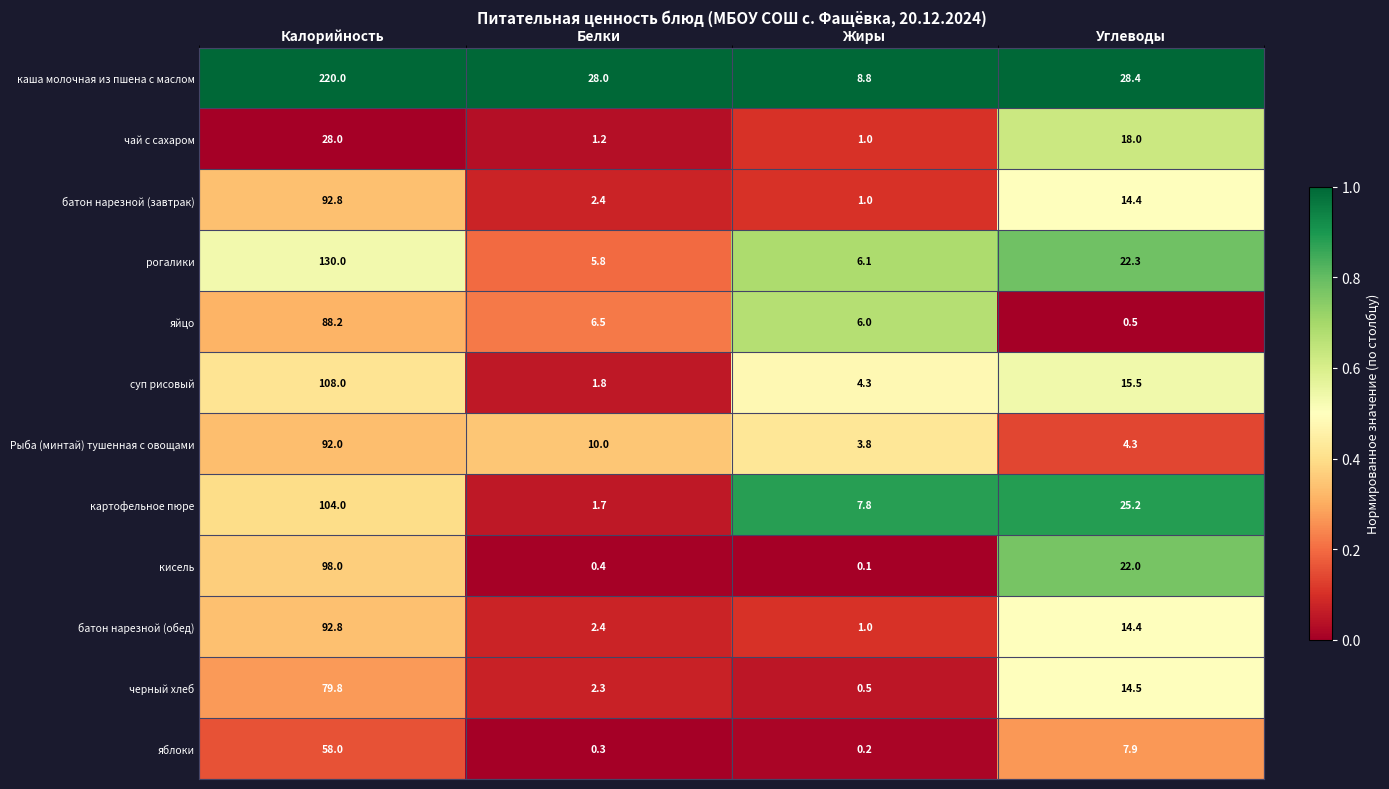

At which category does the chart reach its minimum across all series?

Жиры